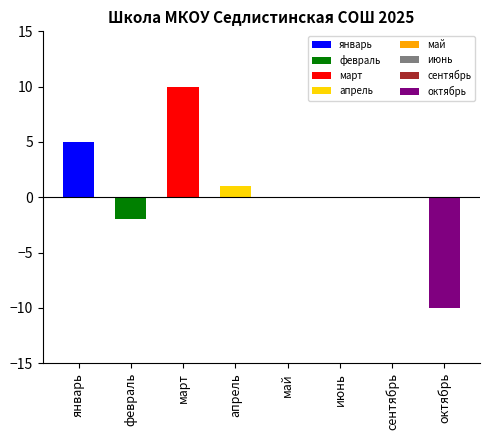

Rank the categories by value from lowest to highest.

октябрь, февраль, май, июнь, сентябрь, апрель, январь, март